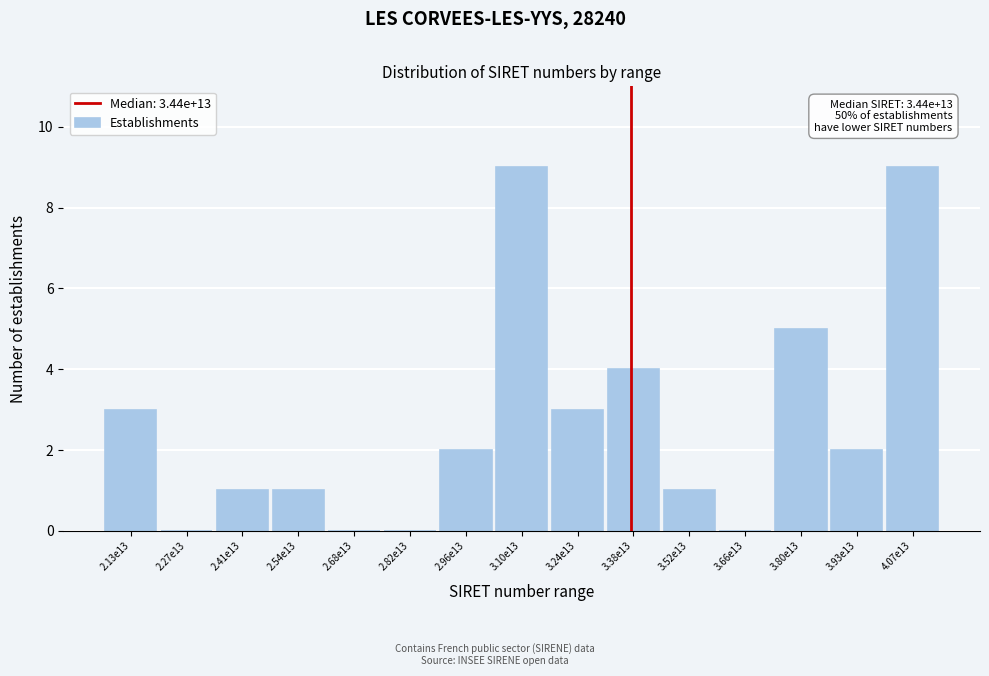

Reading right to left, list all the values displayed in this chart.

4.07e13=9	3.93e13=2	3.80e13=5	3.66e13=0	3.52e13=1	3.38e13=4	3.24e13=3	3.10e13=9	2.96e13=2	2.82e13=0	2.68e13=0	2.54e13=1	2.41e13=1	2.27e13=0	2.13e13=3